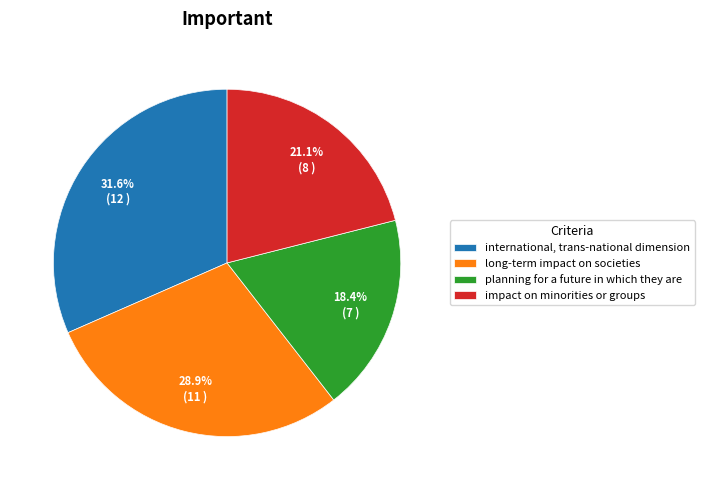

Rank the categories by value from lowest to highest.

planning for a future in which they are, impact on minorities or groups, long-term impact on societies, international, trans-national dimension